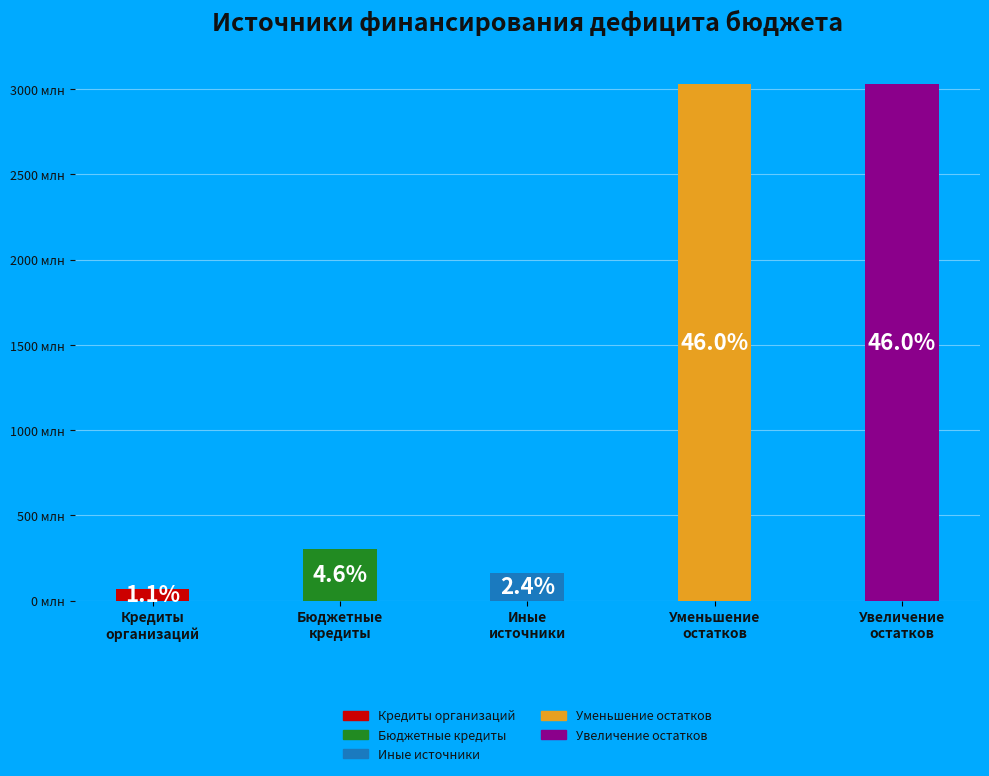

What percentage is the Иные источники внутреннего финансирования slice, to the nearest percent?

2%